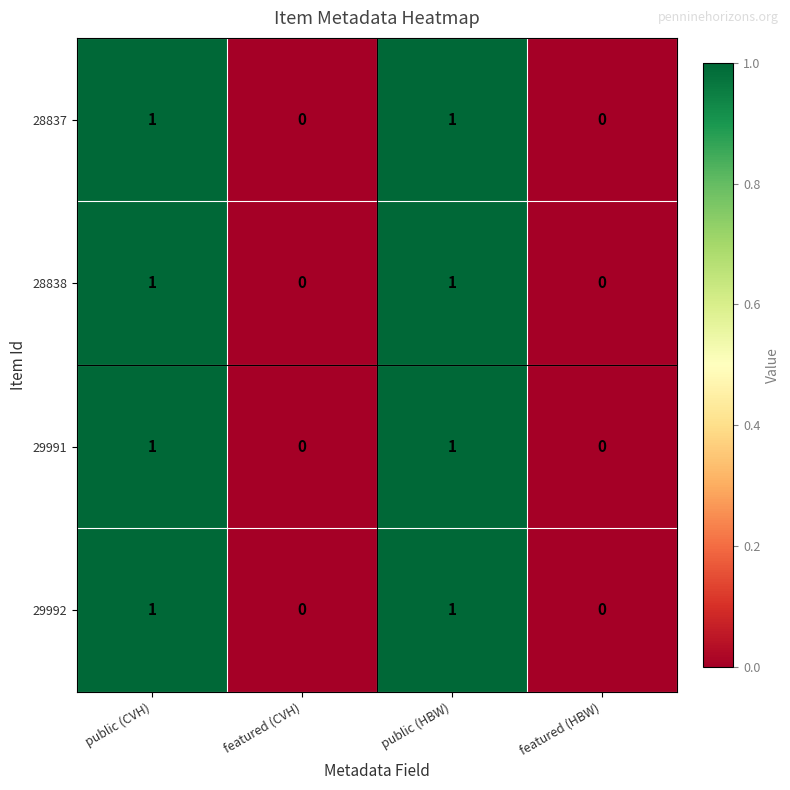

How many data points does each series have?

4